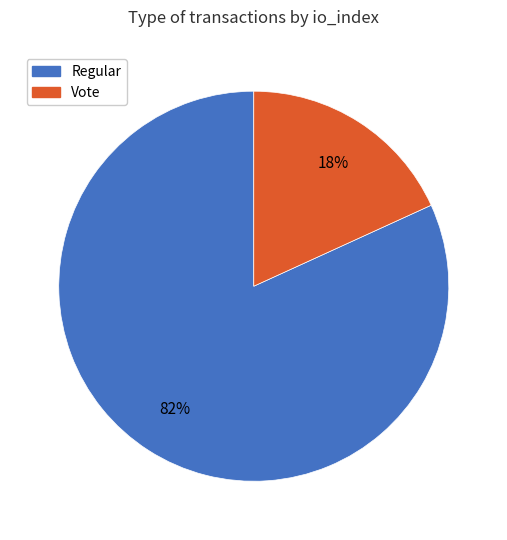

Does Regular account for over 50% of the chart?

Yes